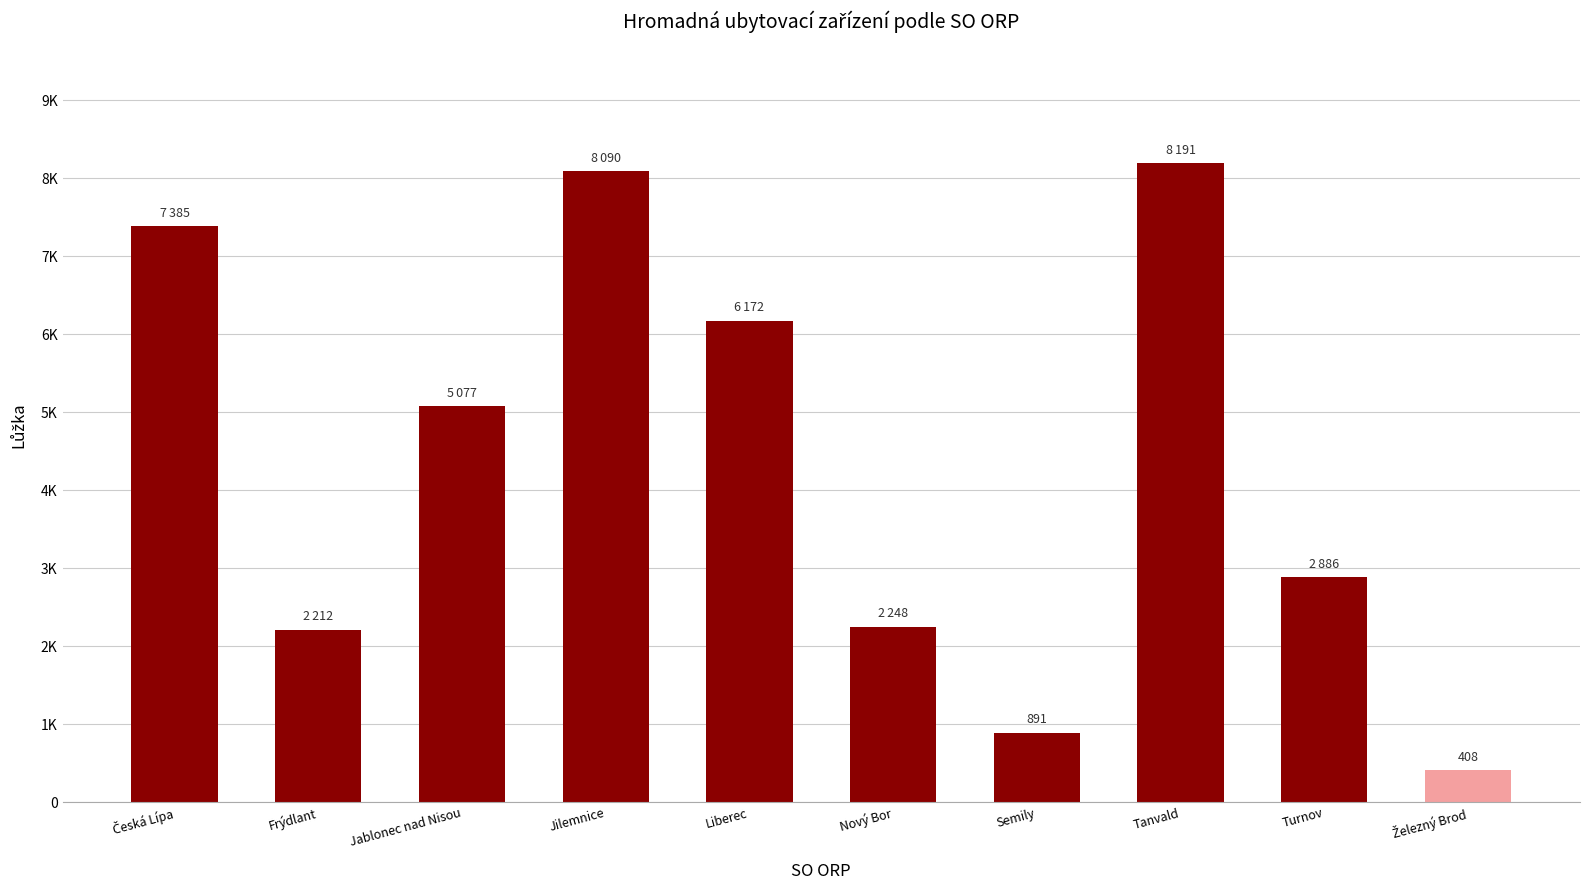

At which category does the chart reach its minimum across all series?

Železný Brod